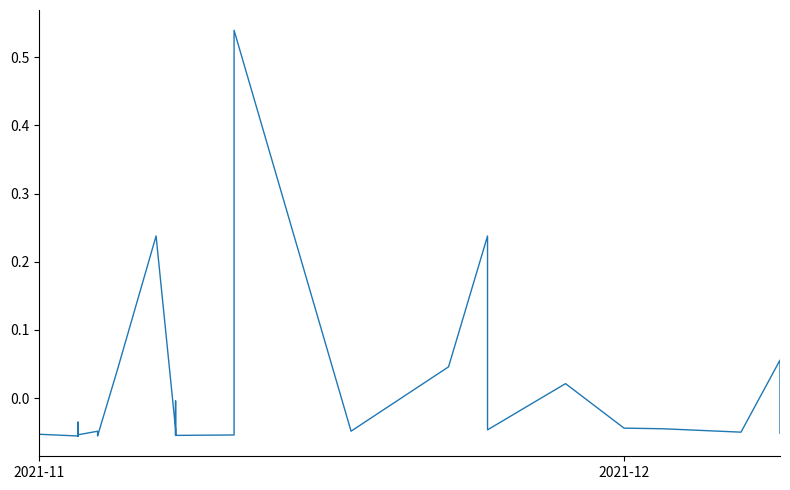

What is the difference between the maximum and second lowest values?

0.6